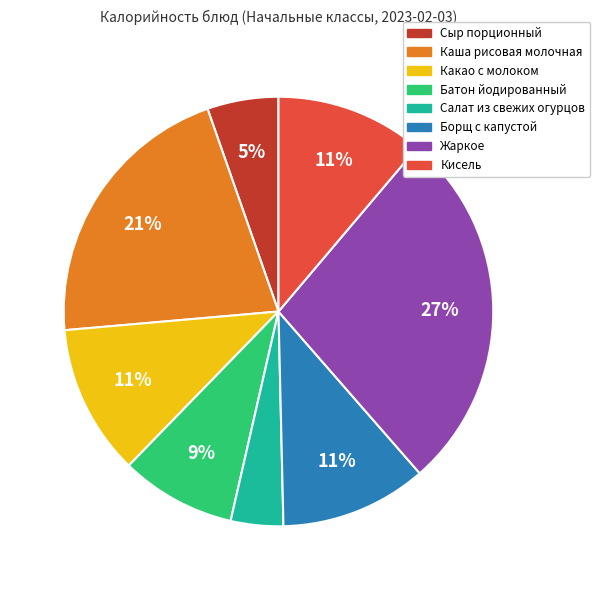

Count the number of slices in the pie.

8